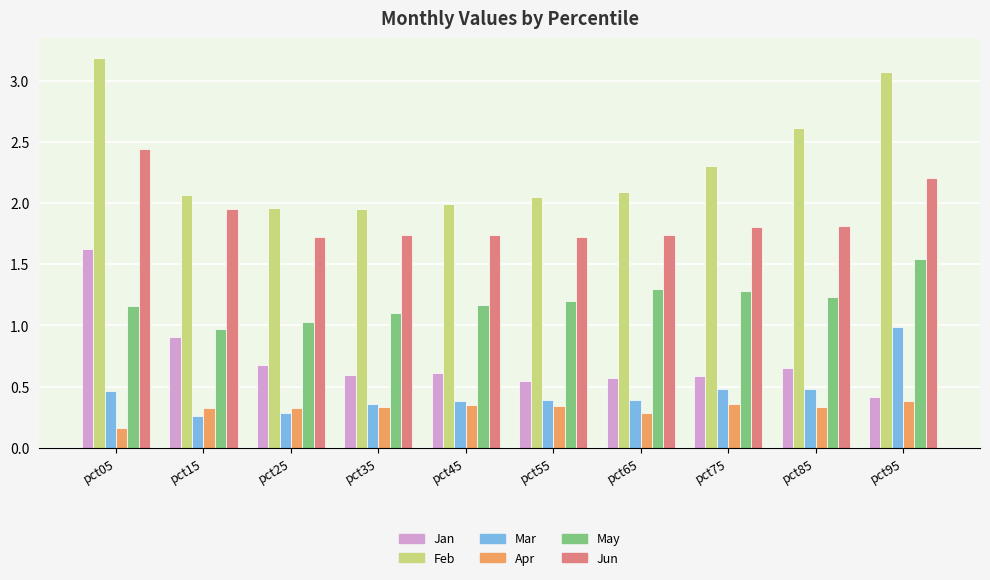

What is the difference between the highest and lowest values at pct15?

1.8